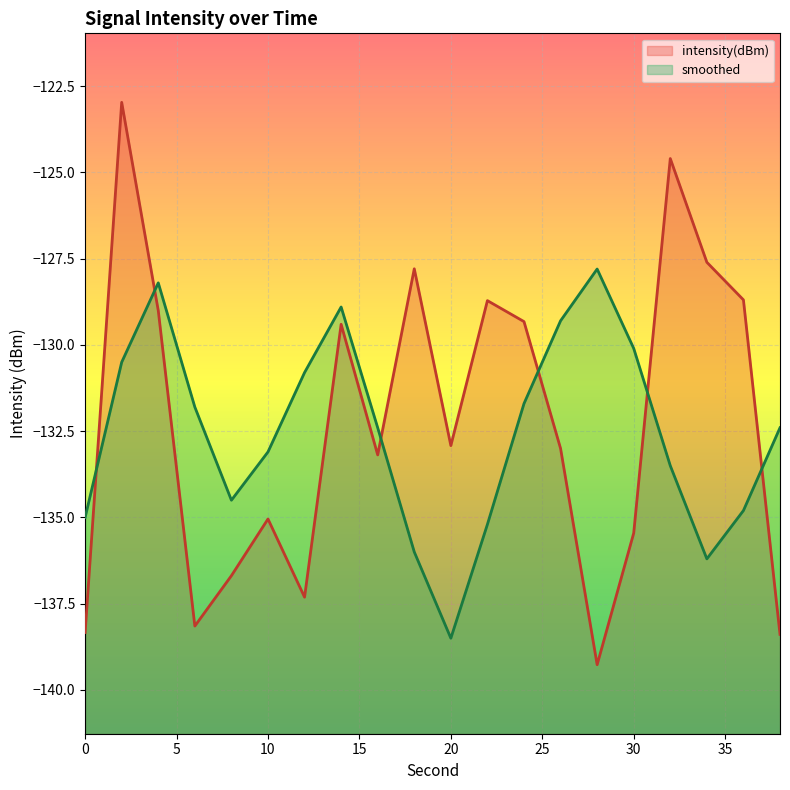

At which label is intensity(dBm) closest to -131?

14